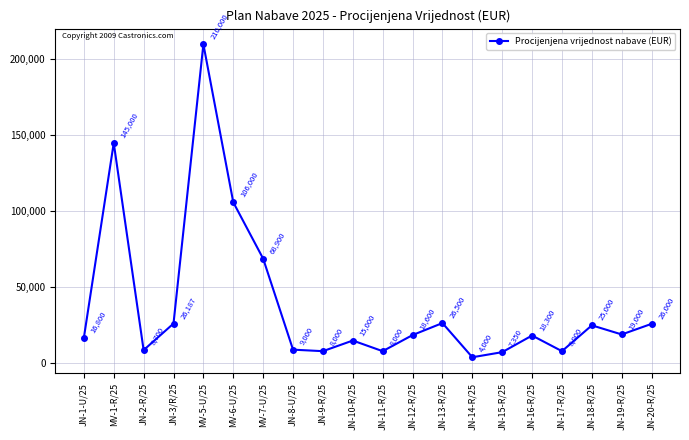

Is it true that the value at JN-16-R/25 is 3783?

False